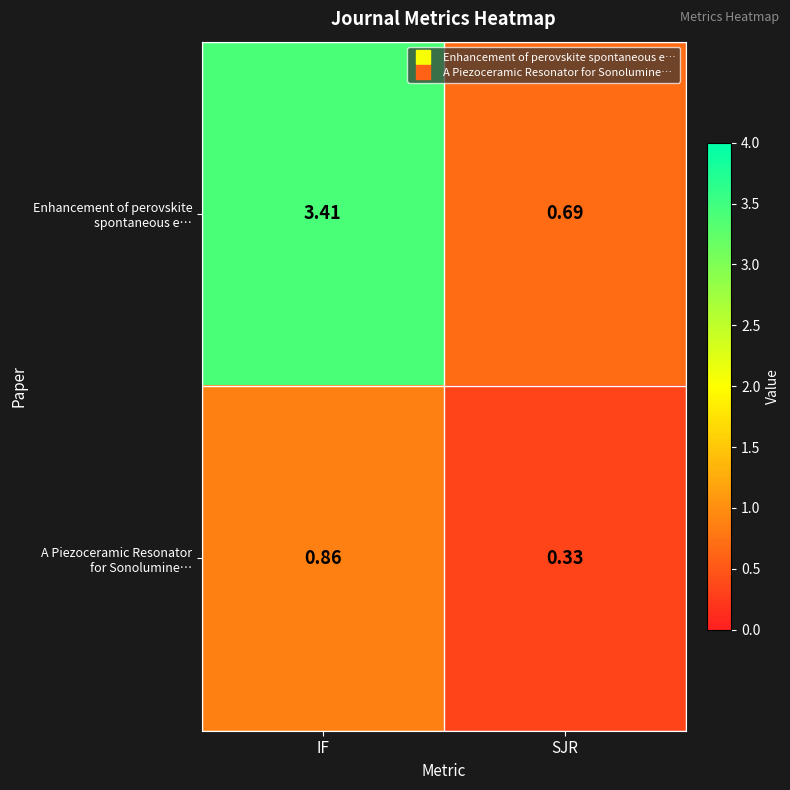

At which category is the sum across all series the highest?

IF